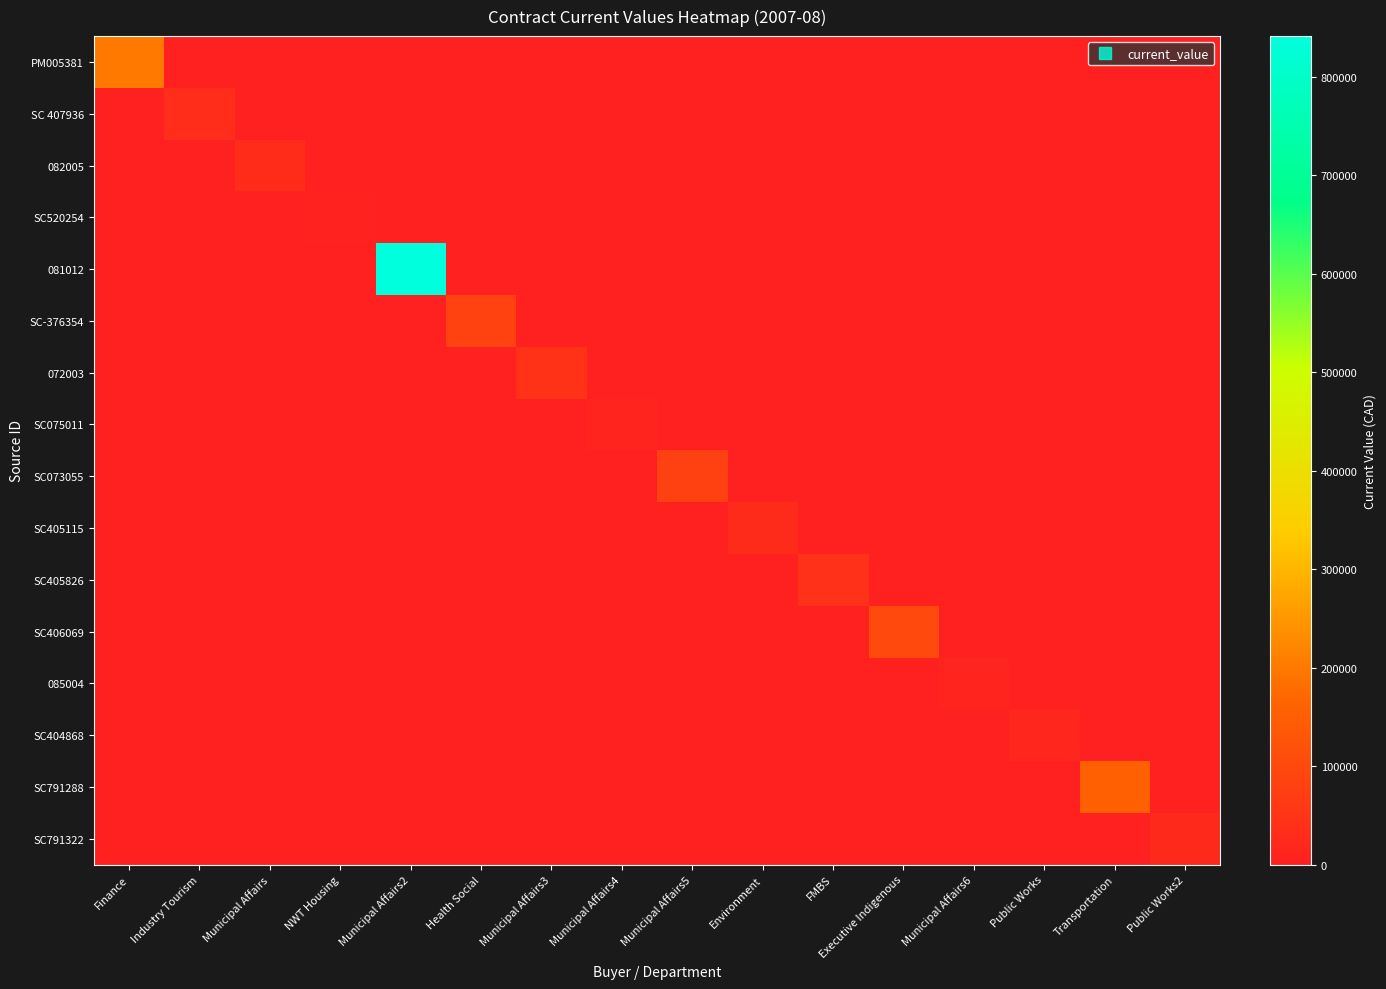

At which category does the chart reach its minimum across all series?

Industry Tourism